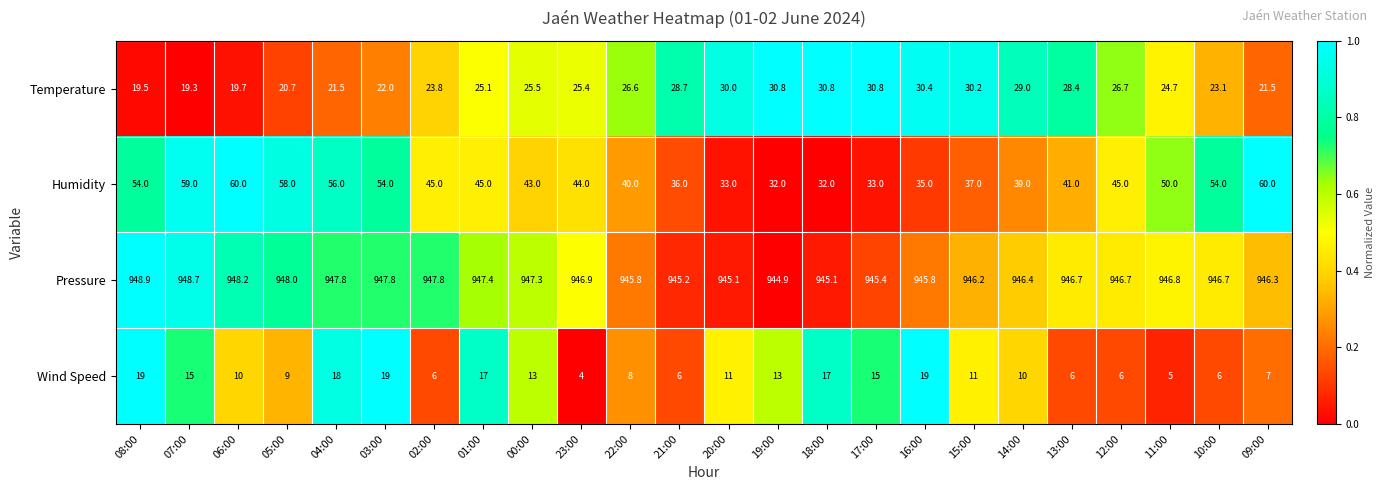

True or false: Pressure has a value of 420.8 at 13:00.

False